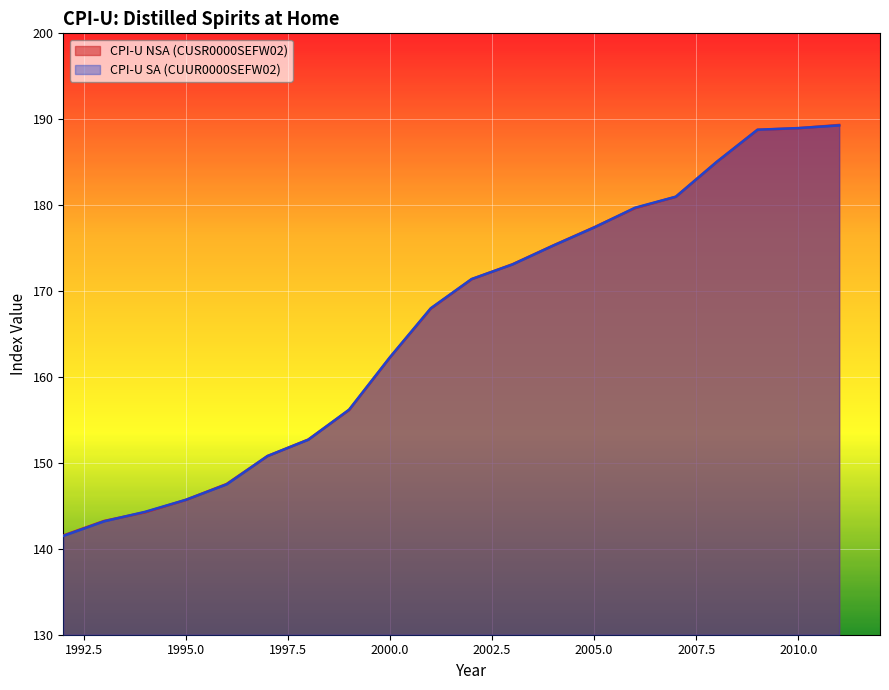

Reading left to right, what are all the values shown in this chart?

CPI-U NSA (CUSR0000SEFW02): 1992=141.6	1993=143.2	1994=144.2	1995=145.7	1996=147.5	1997=150.8	1998=152.7	1999=156.2	2000=162.3	2001=168.0	2002=171.4	2003=173.1	2004=175.3	2005=177.4	2006=179.6	2007=181.0	2008=185.0	2009=188.8	2010=189.0	2011=189.3
CPI-U SA (CUUR0000SEFW02): 1992=141.5	1993=143.2	1994=144.3	1995=145.7	1996=147.5	1997=150.8	1998=152.7	1999=156.2	2000=162.3	2001=168.0	2002=171.4	2003=173.1	2004=175.3	2005=177.4	2006=179.7	2007=181.0	2008=185.0	2009=188.8	2010=189.0	2011=189.3